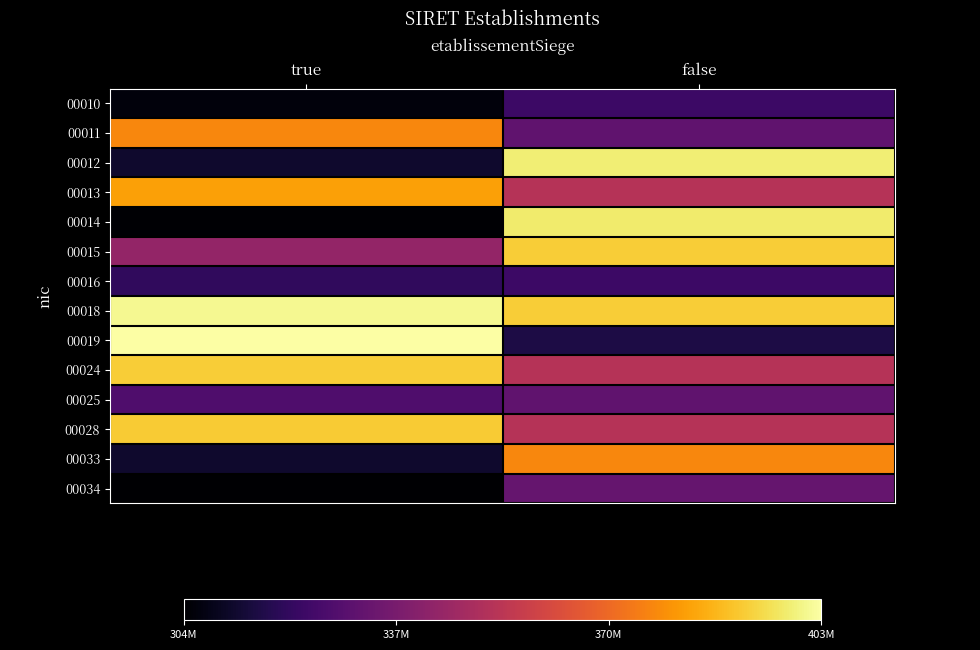

At which category is the sum across all series the highest?

false